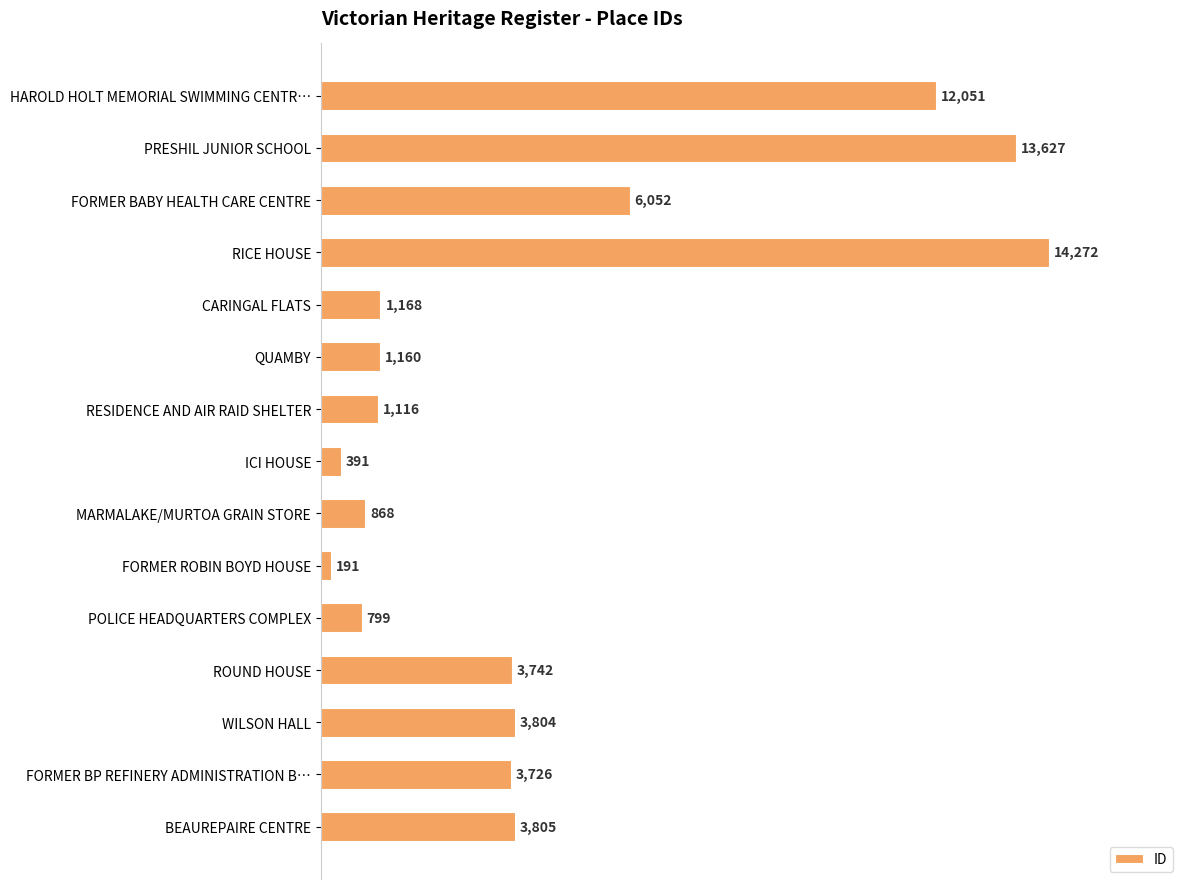

Which has a higher value, FORMER BABY HEALTH CARE CENTRE or WILSON HALL?

FORMER BABY HEALTH CARE CENTRE